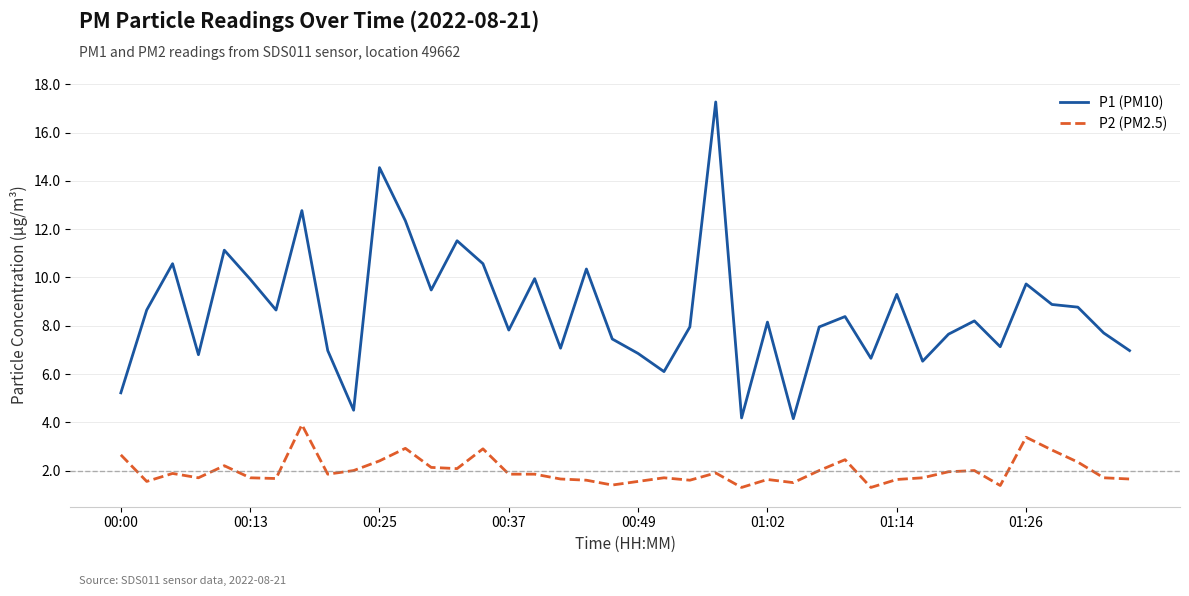

What is the maximum value shown in the chart?

17.3